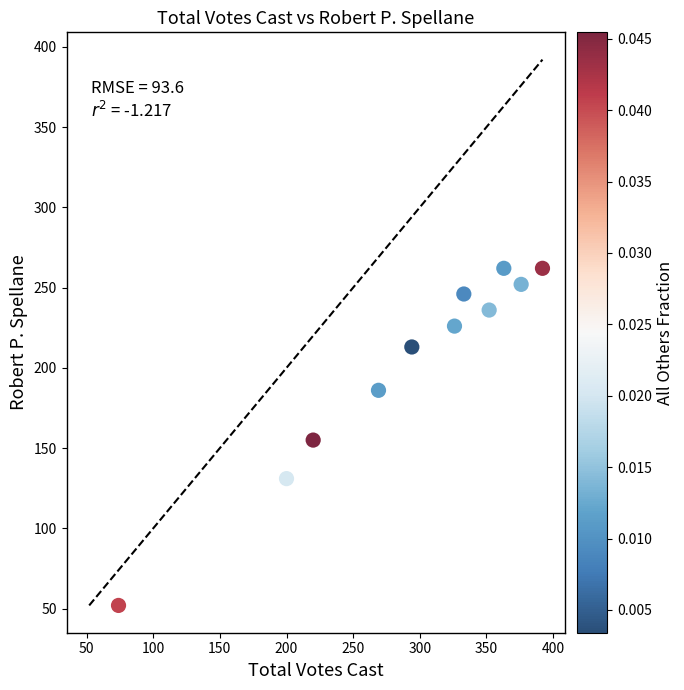

What is the range of Y values (max minus min)?

210